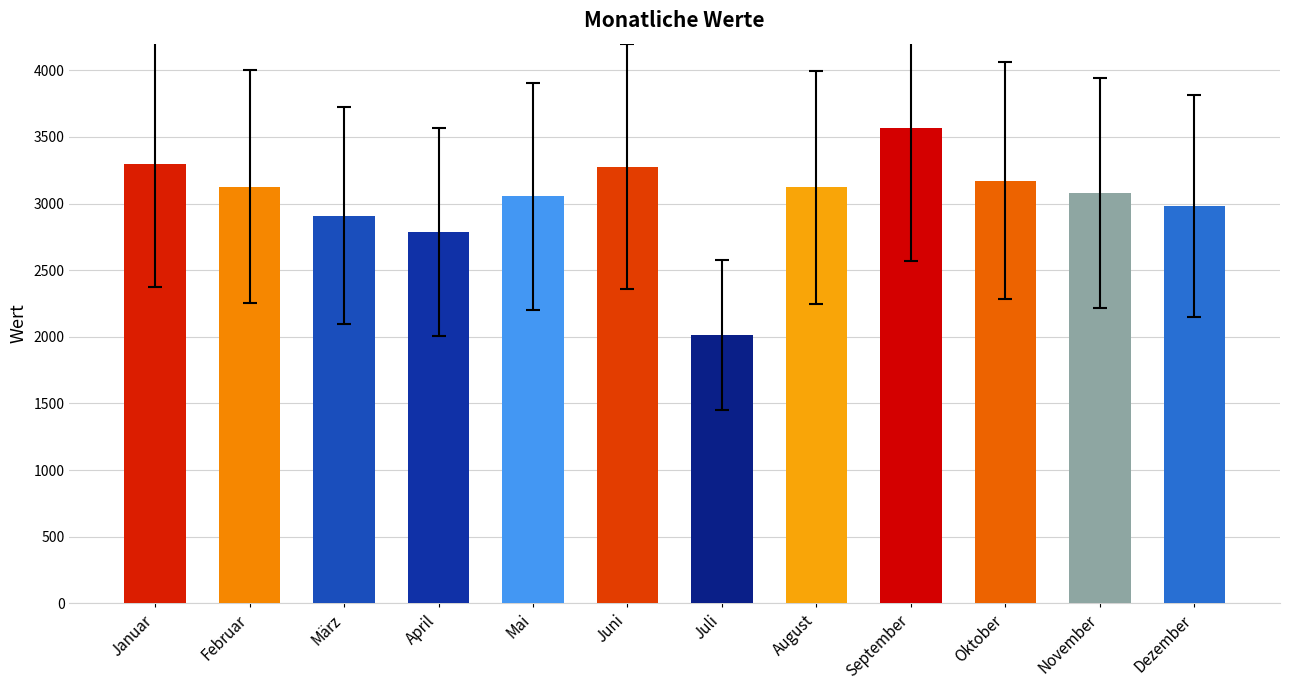

What is the difference between the values at Januar and Dezember?

320